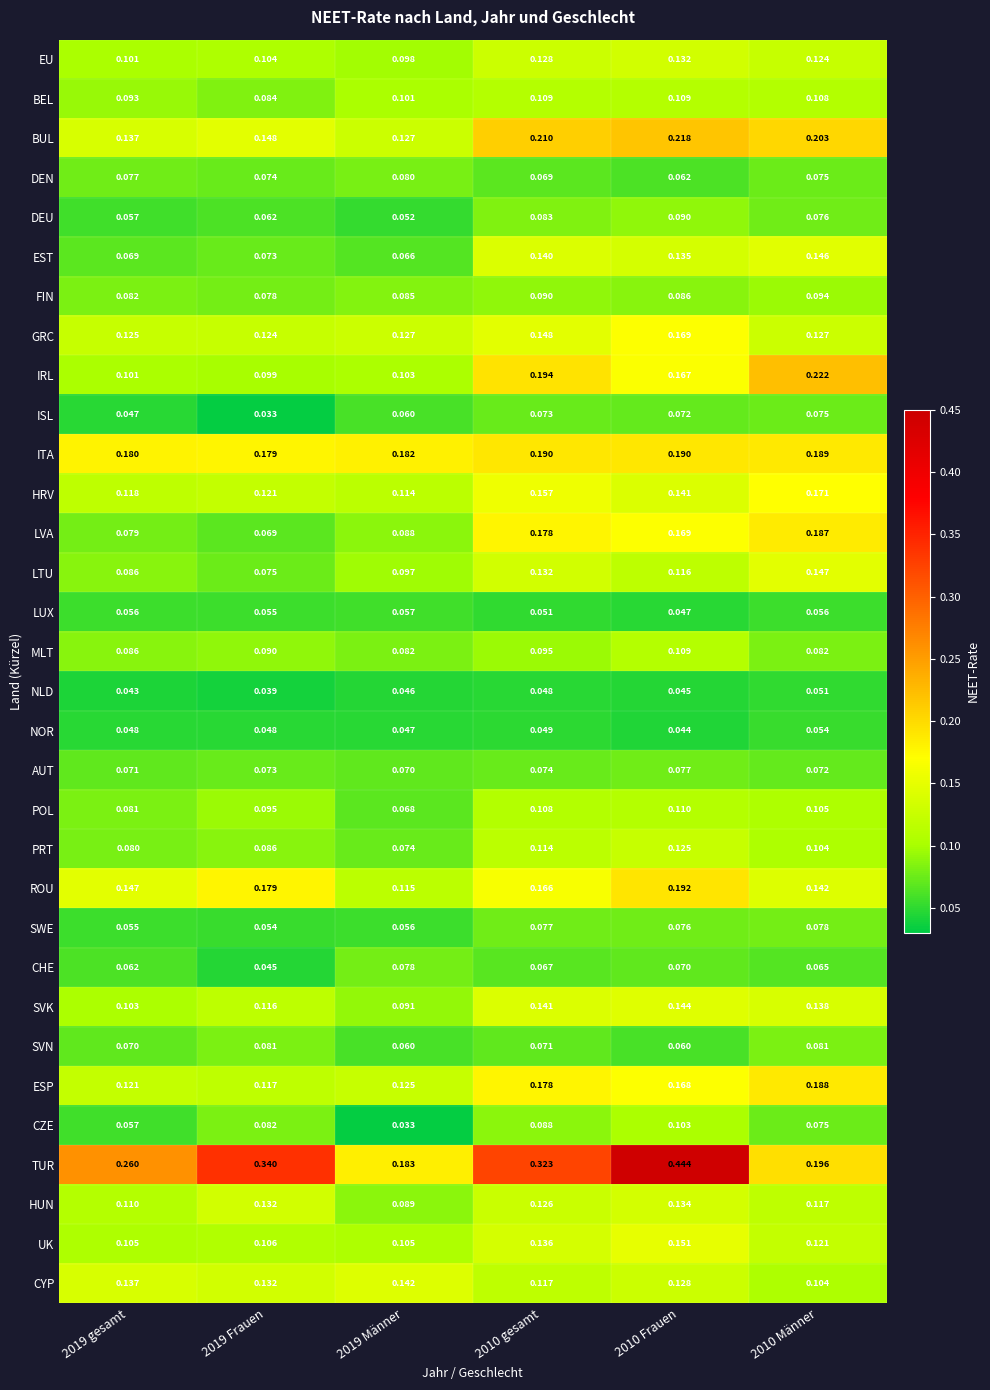

Which series has the largest total across all categories?

TUR